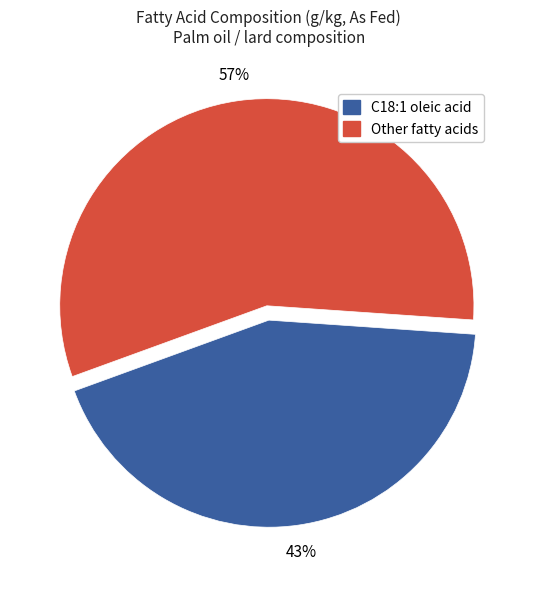

Is there any slice that represents more than half of the pie?

Yes